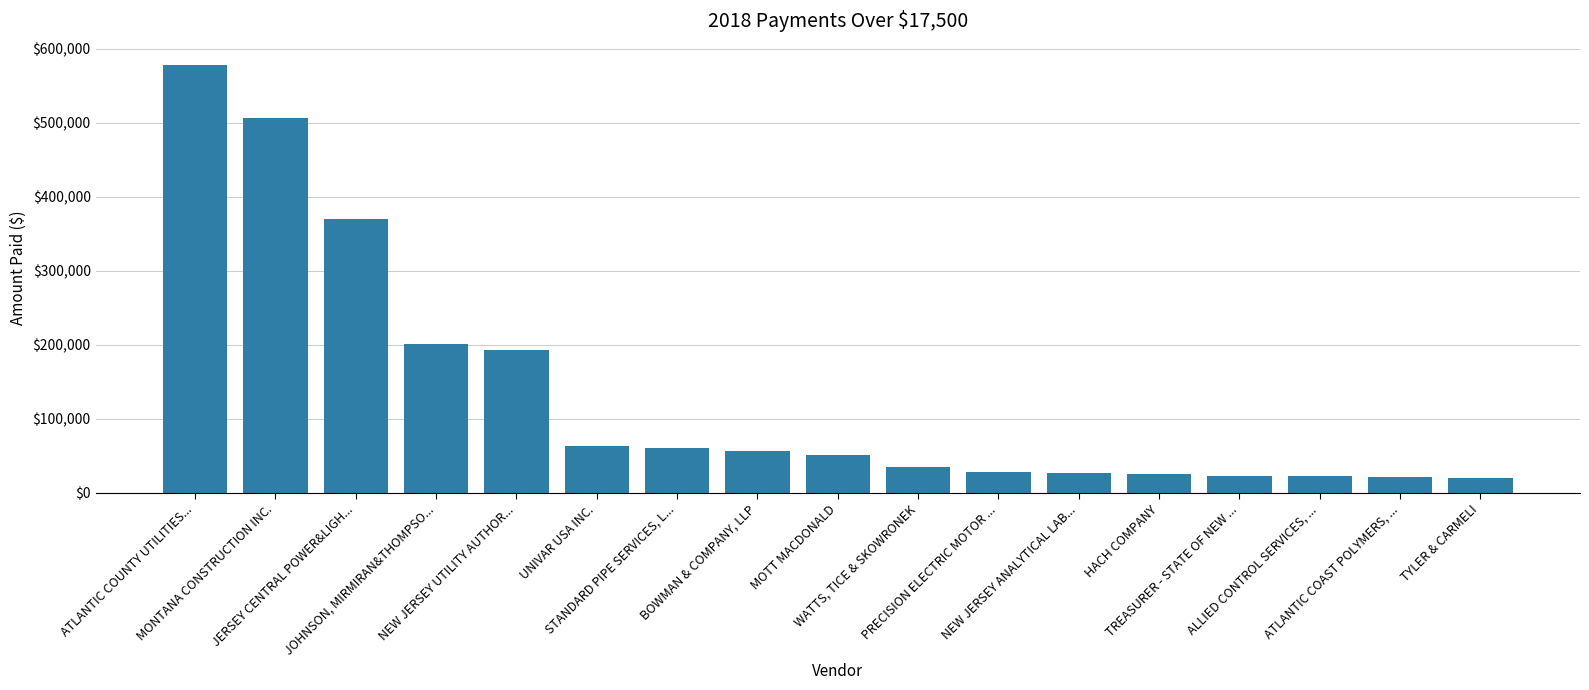

List the labels in order of value, smallest first.

TYLER & CARMELI, ATLANTIC COAST POLYMERS, ..., ALLIED CONTROL SERVICES, ..., TREASURER - STATE OF NEW ..., HACH COMPANY, NEW JERSEY ANALYTICAL LAB..., PRECISION ELECTRIC MOTOR ..., WATTS, TICE & SKOWRONEK, MOTT MACDONALD, BOWMAN & COMPANY, LLP, STANDARD PIPE SERVICES, L..., UNIVAR USA INC., NEW JERSEY UTILITY AUTHOR..., JOHNSON, MIRMIRAN&THOMPSO..., JERSEY CENTRAL POWER&LIGH..., MONTANA CONSTRUCTION INC., ATLANTIC COUNTY UTILITIES...